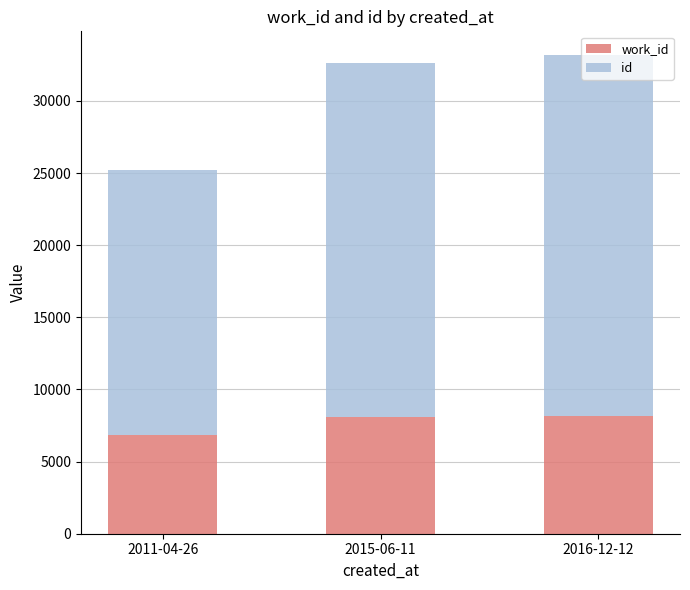

What is the total value across all series at 2015-06-11?

32632